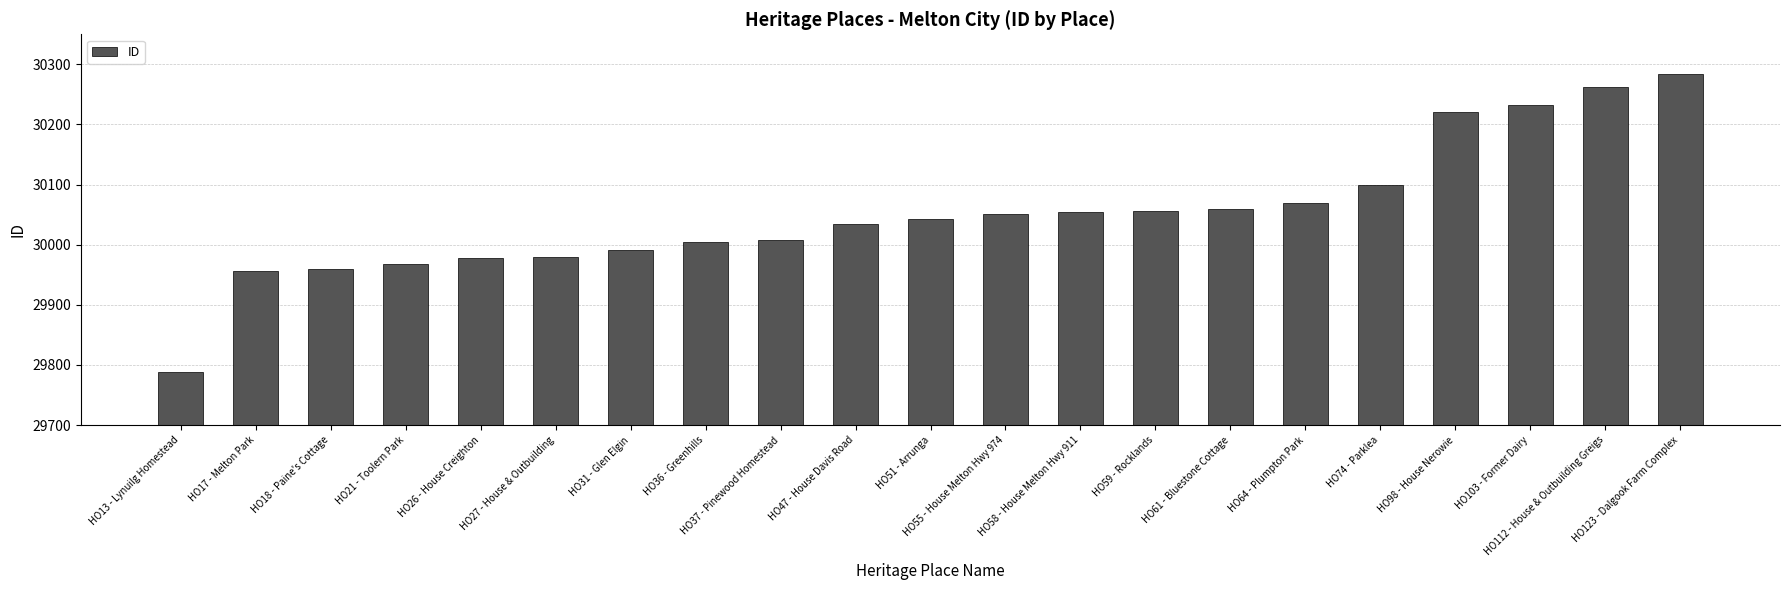

What is the sum of all values?

631100